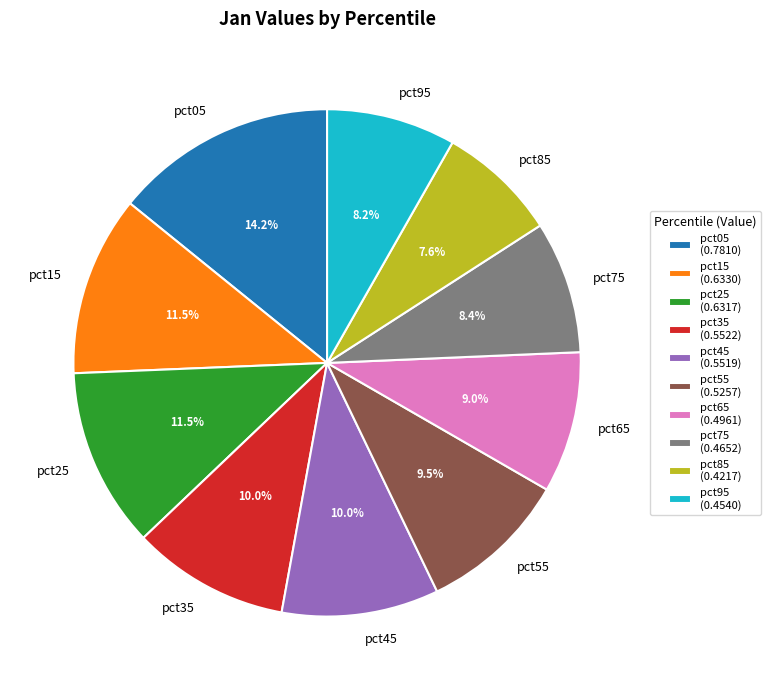

Does pct35 represent more than half of the total?

No